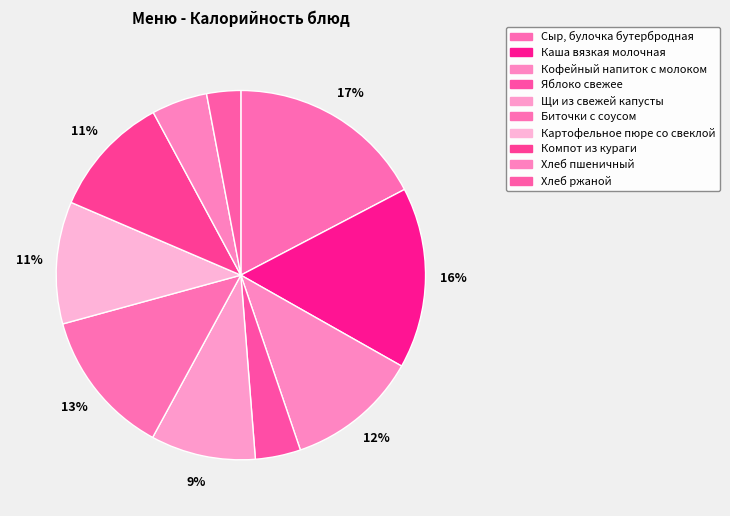

Rank the categories by value from highest to lowest.

Сыр, булочка бутербродная, Каша вязкая молочная, Биточки с соусом, Кофейный напиток с молоком, Картофельное пюре со свеклой, Компот из кураги, Щи из свежей капусты, Хлеб пшеничный, Яблоко свежее, Хлеб ржаной